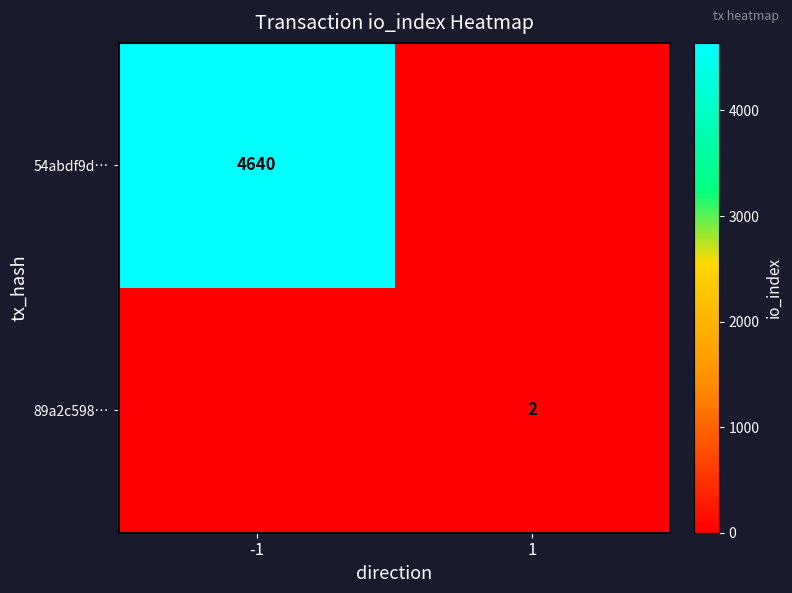

Is the value of 89a2c598… at 1 greater than the value of 54abdf9d… at -1?

No